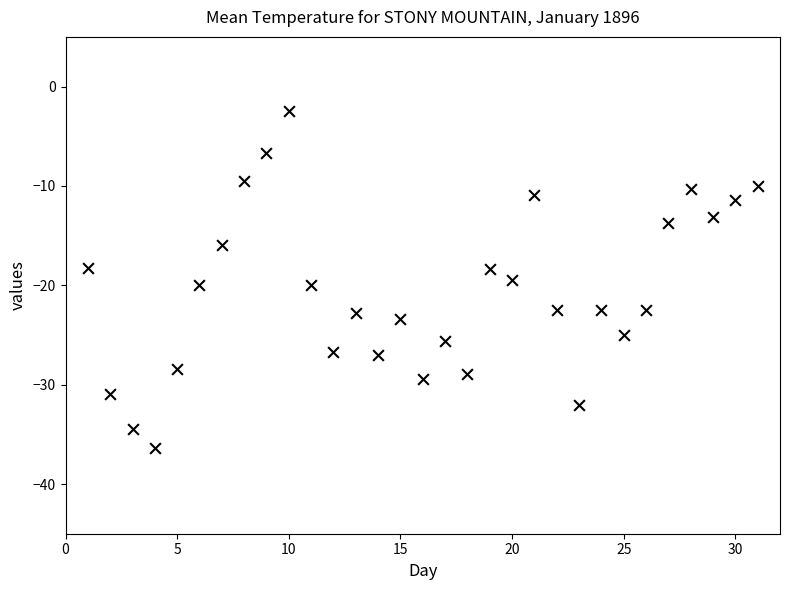

What is the range of Y values (max minus min)?

33.9